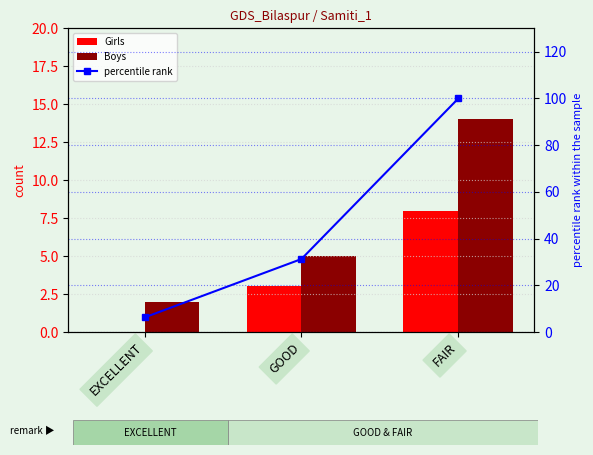

List the labels in order of Boys value, smallest first.

EXCELLENT, GOOD, FAIR